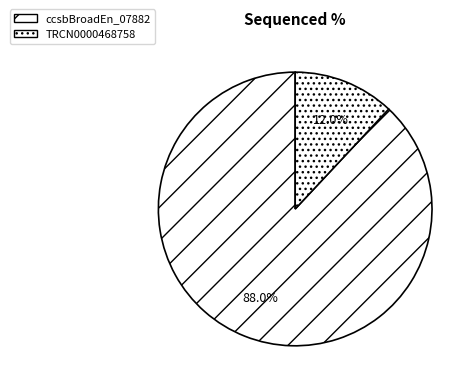

Is there a majority slice in this chart?

Yes